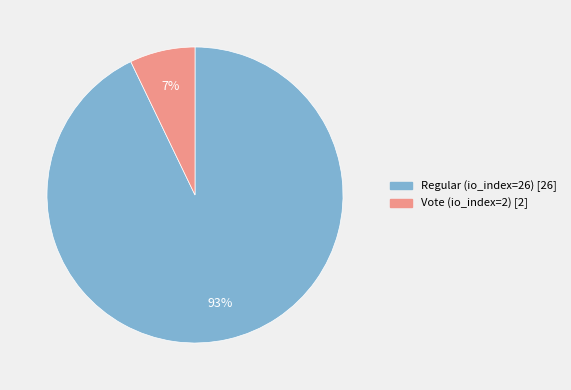

To the nearest percent, what is the combined percentage of Regular (io_index=26) and Vote (io_index=2)?

100%